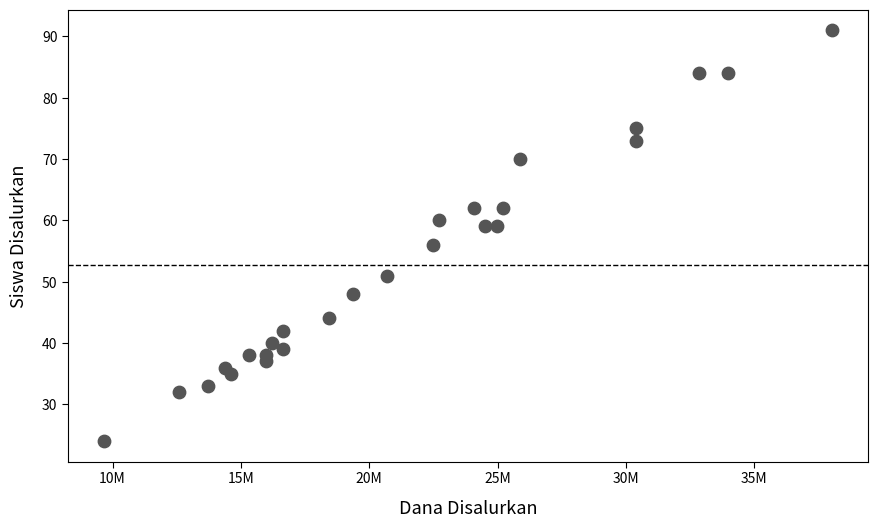

What is the range of Y values (max minus min)?

67